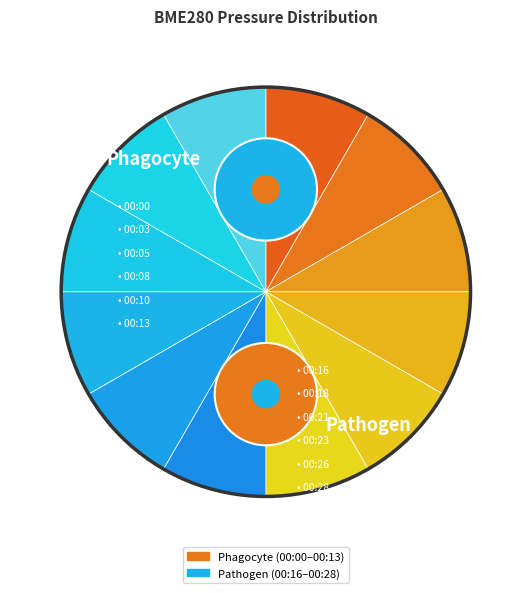

The 00:13 slice represents 8% of the pie. True or false?

True